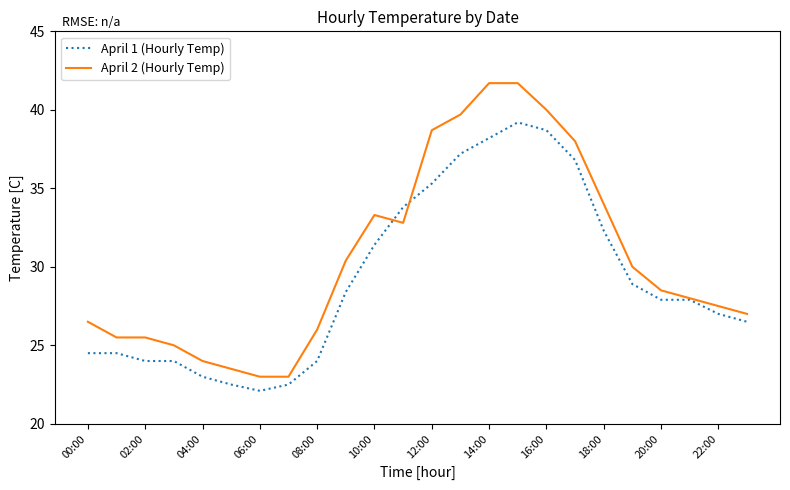

At how many categories does at least one series exceed 36?

6